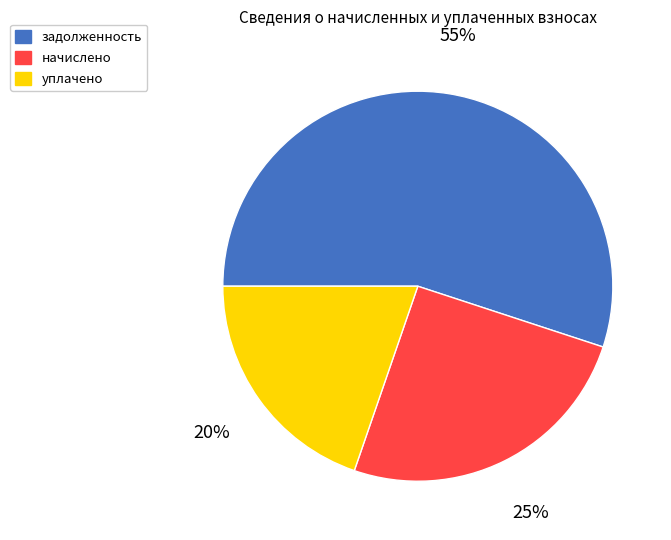

True or false: начислено accounts for 18% of the total.

False